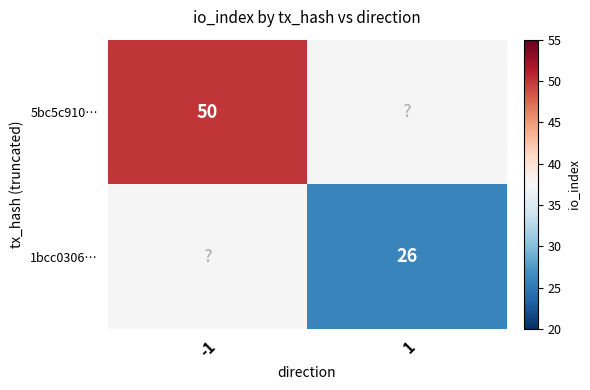

True or false: 5bc5c910… has a value of 69 at -1.

False